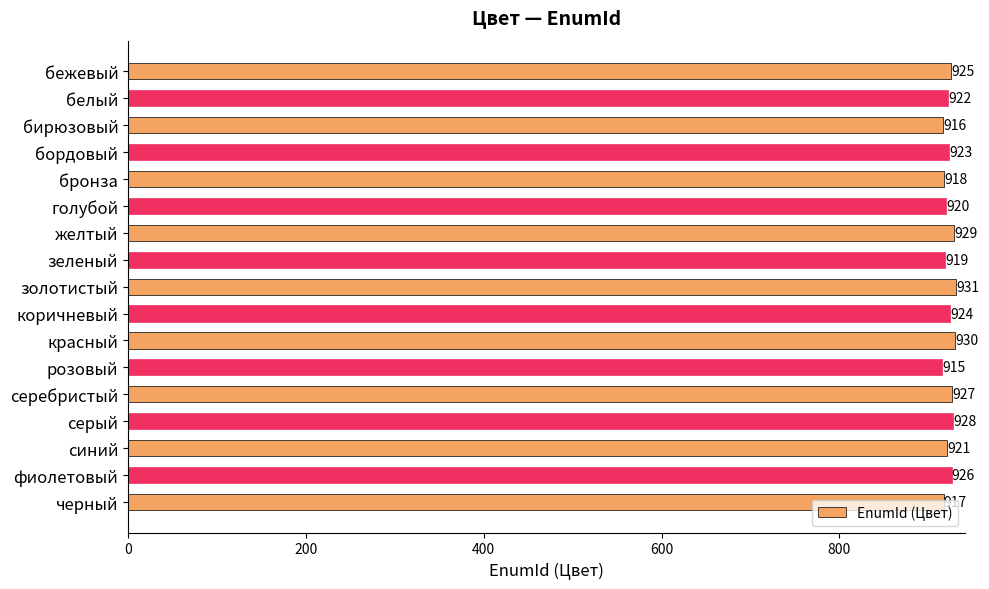

What is the sum of the values at серый and синий?

1849